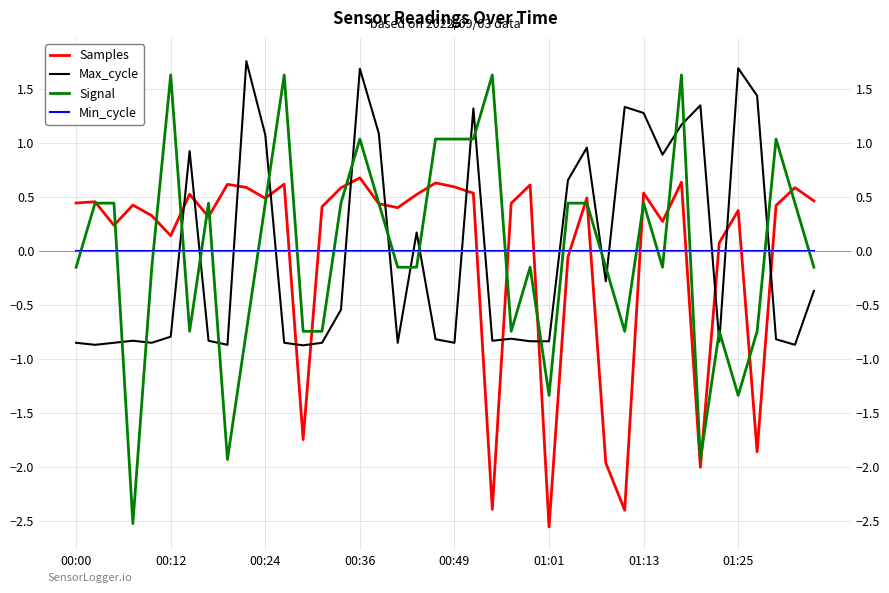

Which has a higher value, 9 or 31?

9